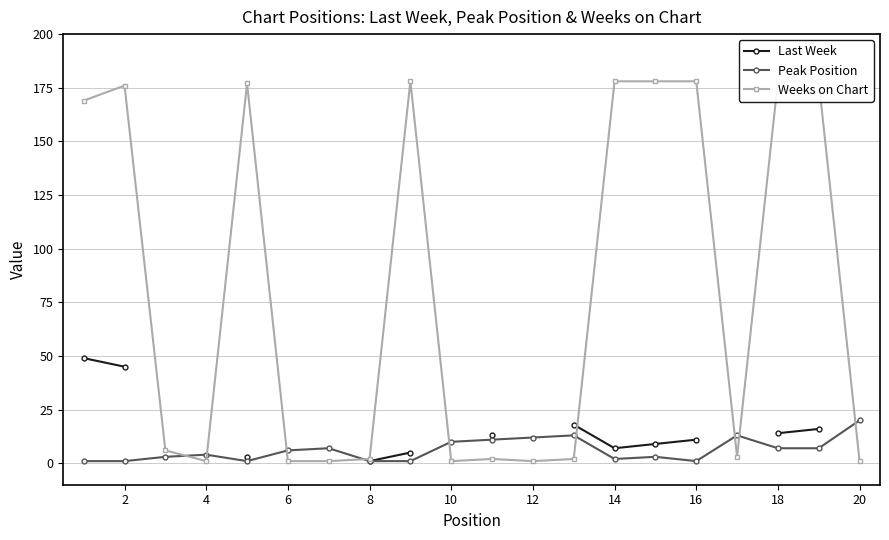

Does the chart have visible grid lines?

Yes